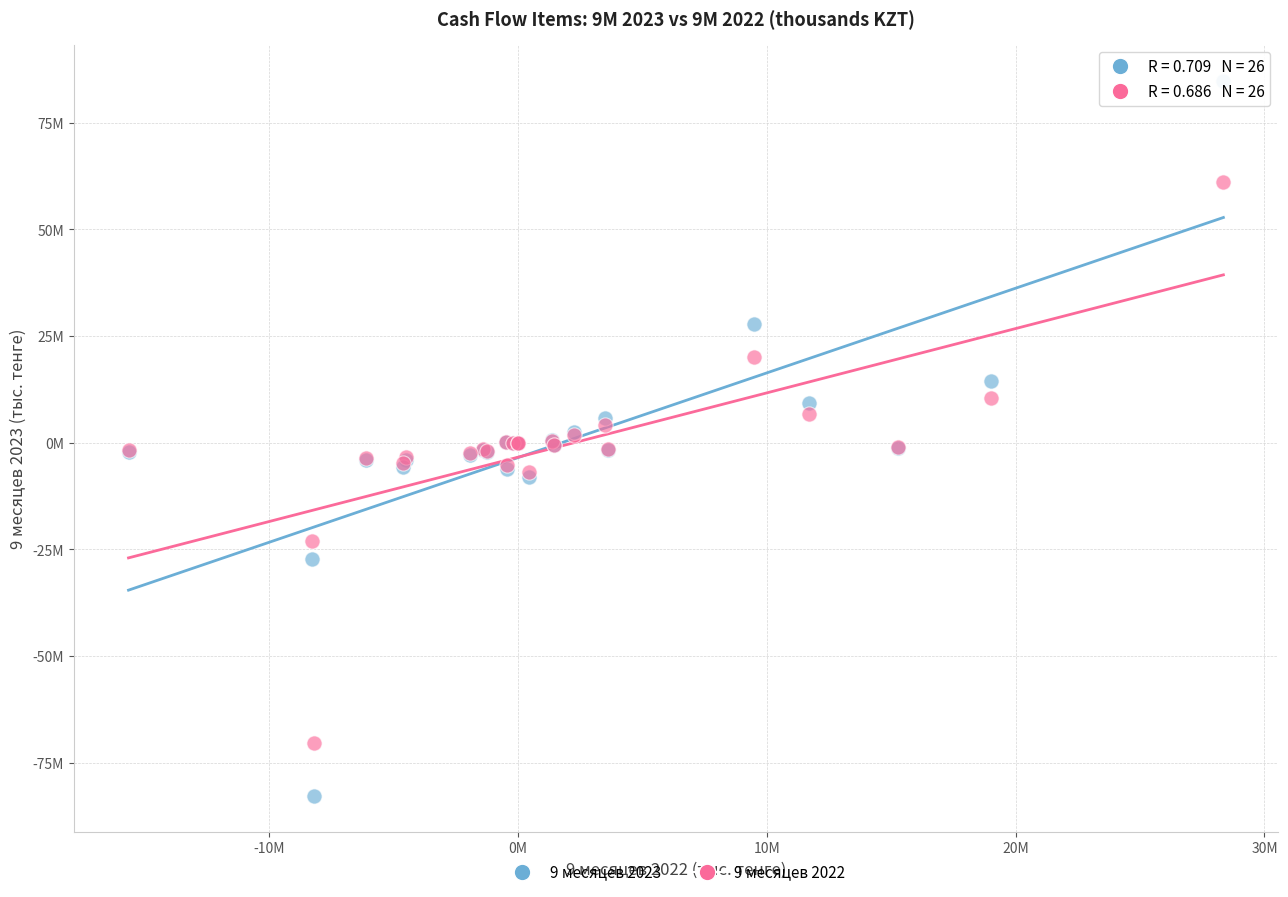

Which series has the widest spread of Y values?

9 месяцев 2023